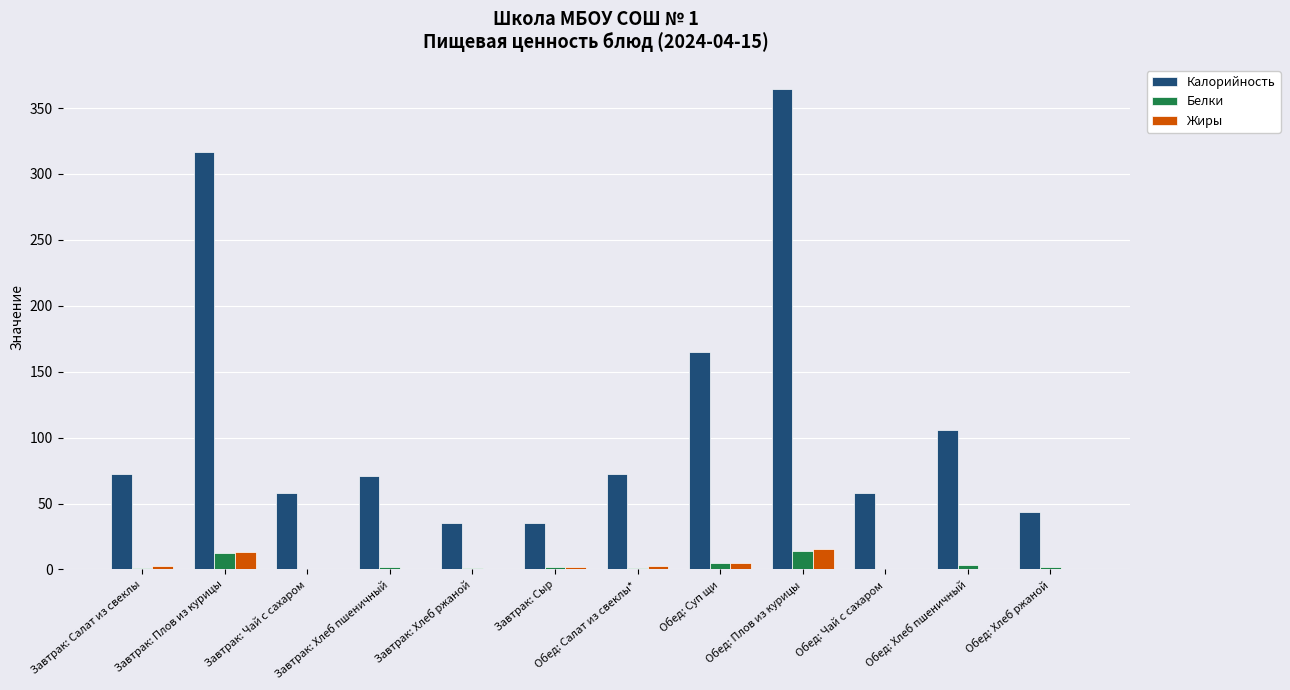

What is the greatest value displayed?

364.6